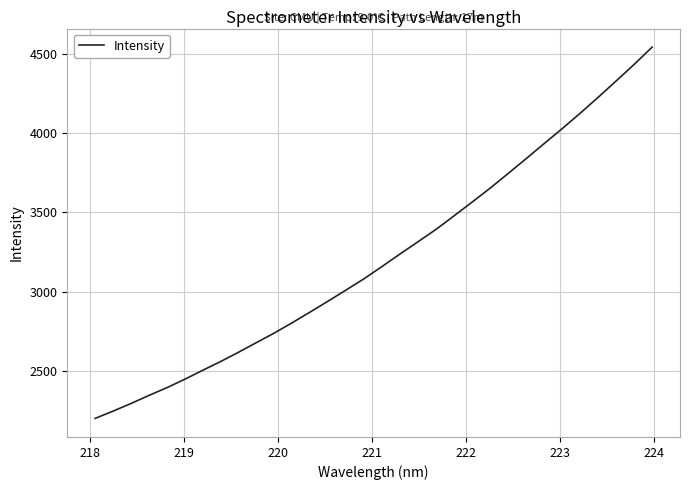

What is the minimum value shown in the chart?

2198.1